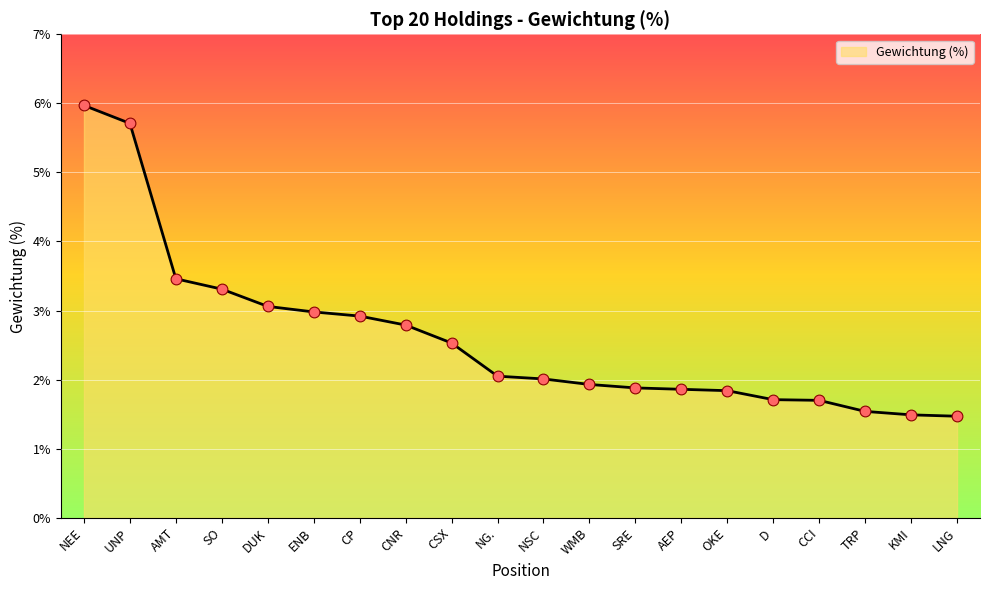

Approximately how many times larger is the value at LNG compared to NSC?

0.7